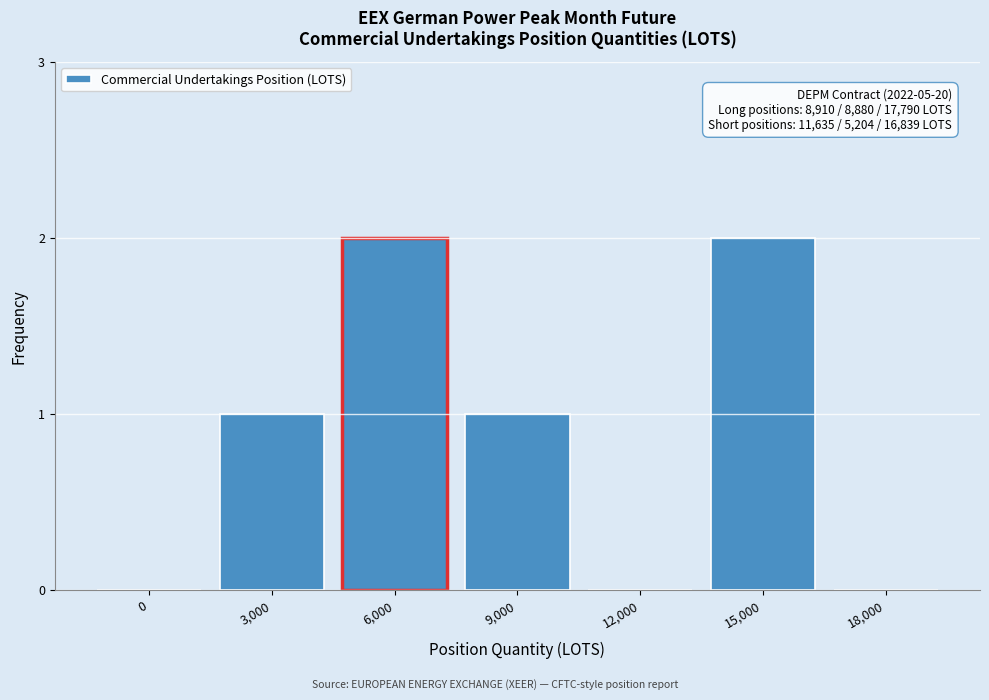

Reading left to right, extract all data points from this chart.

0=0	3,000=1	6,000=2	9,000=1	12,000=0	15,000=2	18,000=0